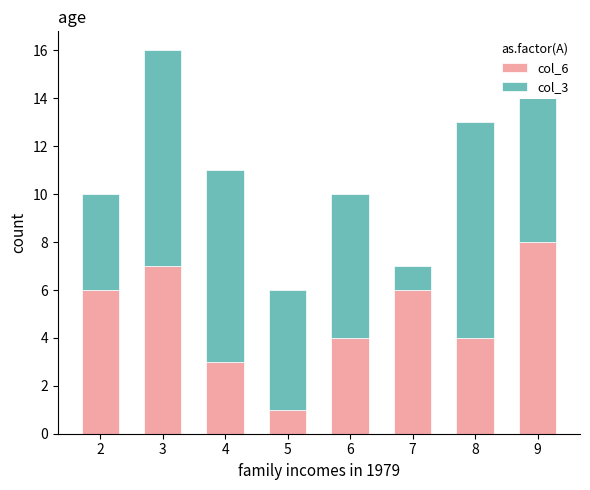

At which category is the sum across all series the highest?

3